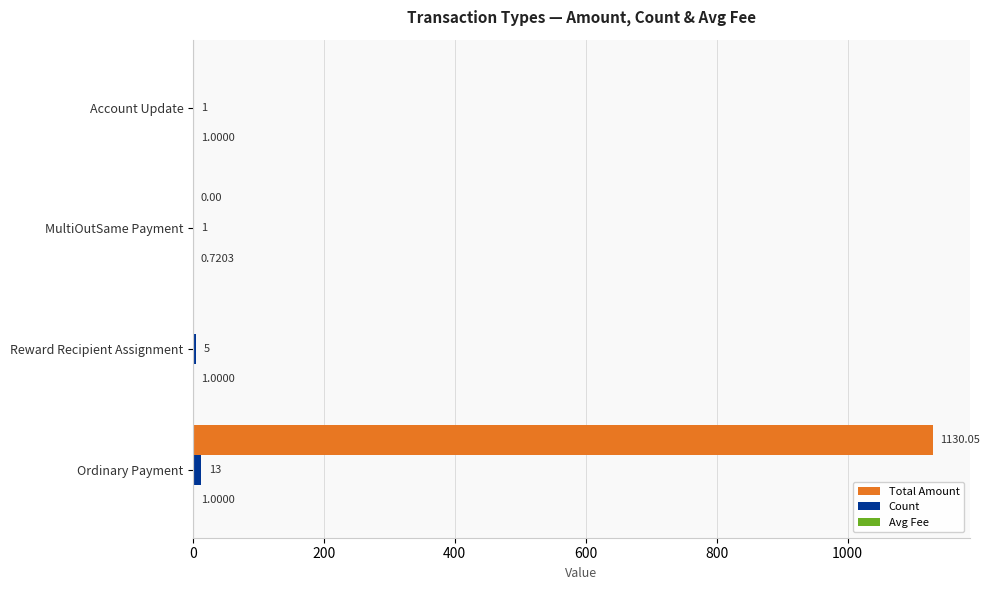

What is the sum of the Count values at MultiOutSame Payment and Ordinary Payment?

14.0